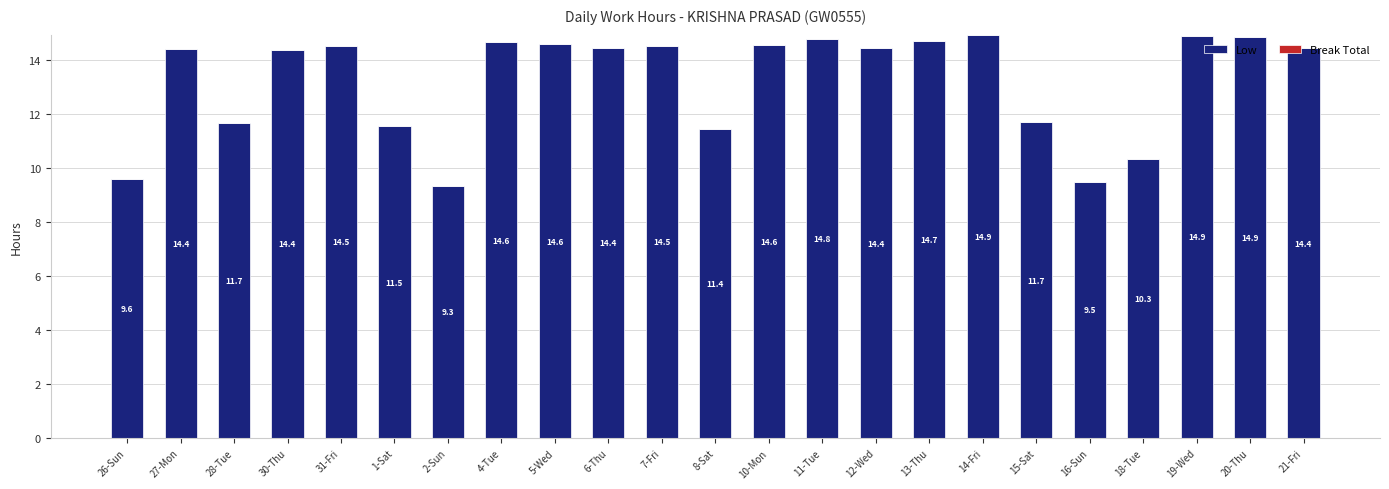

What is the approximate value at 28-Tue?

11.7